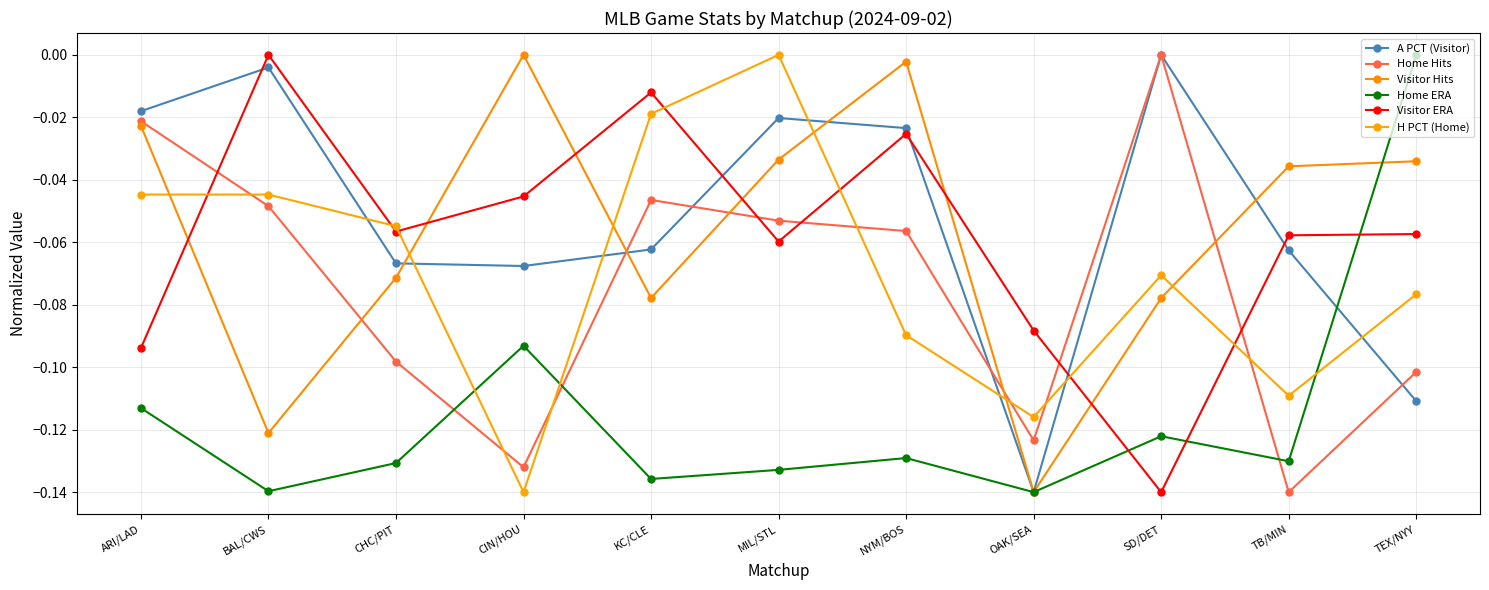

What are all the series names shown in the legend?

A PCT (Visitor), Home Hits, Visitor Hits, Home ERA, Visitor ERA, H PCT (Home)